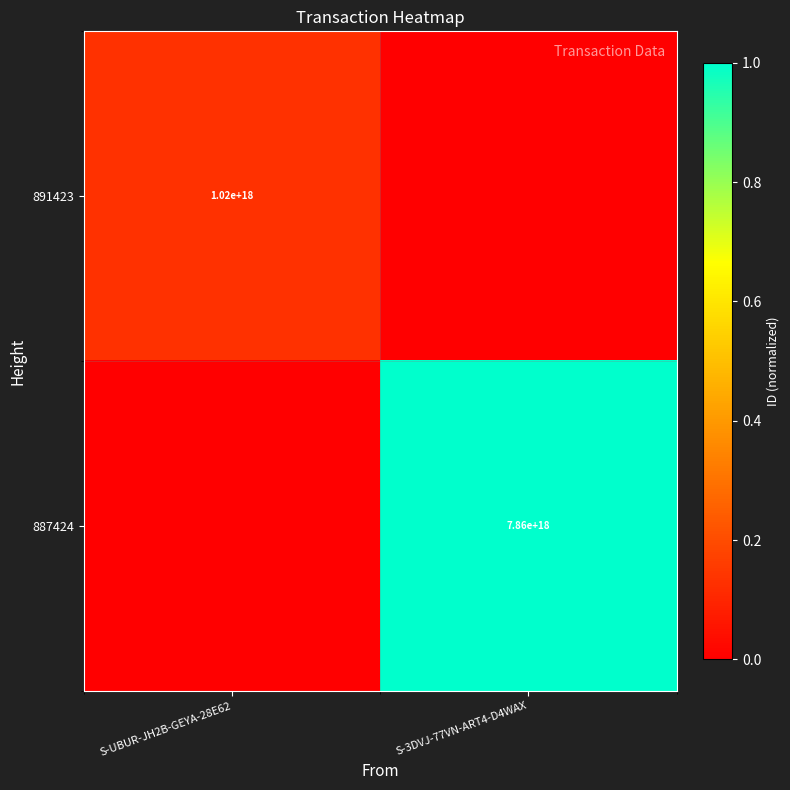

What is the total value across all series at S-3DVJ-77VN-ART4-D4WAX?

1.0